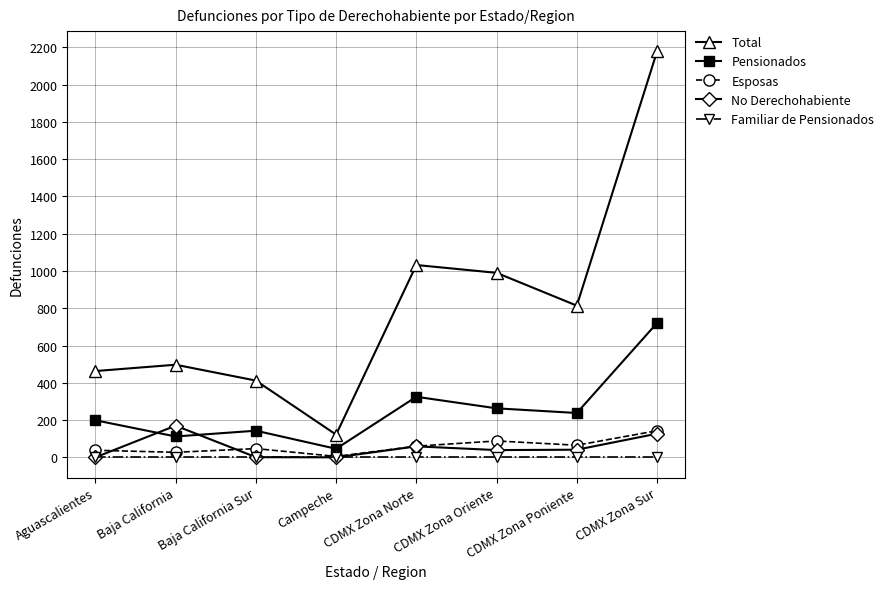

Is the value of No Derechohabiente at Campeche greater than the value of Pensionados at CDMX Zona Oriente?

No